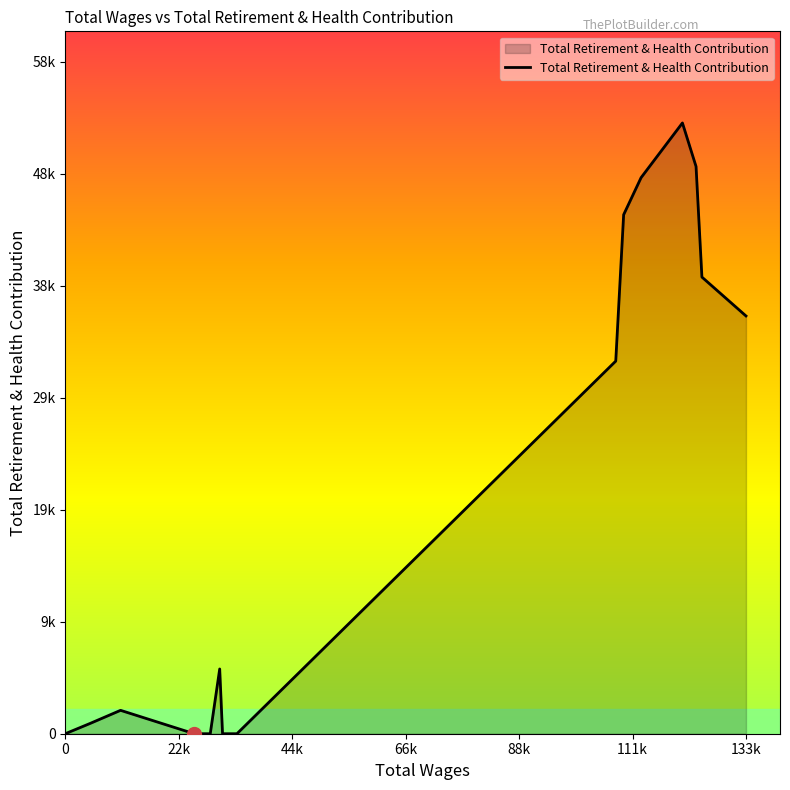

Reading left to right, what are all the values shown in this chart?

133242.0=36374	124616.0=39758	123466.0=49388	120800.0=53177	112707.0=48415	109292.0=45187	107746.0=32442	33588.0=0	30764.0=0	30208.0=5638	28359.0=0	26384.0=0	25221.0=0	10798.0=2036	4806.0=890	47.0=13